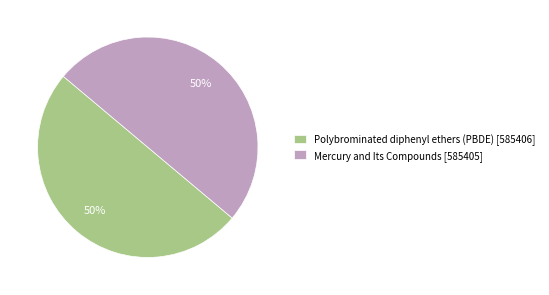

Is the sum of Polybrominated diphenyl ethers (PBDE) [585406] and Mercury and Its Compounds [585405] greater than half?

Yes